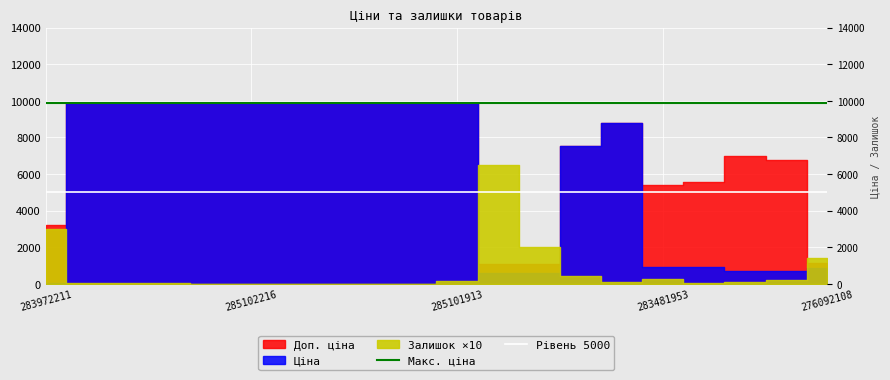

What is the average value of the Макс. ціна series?

9908.5